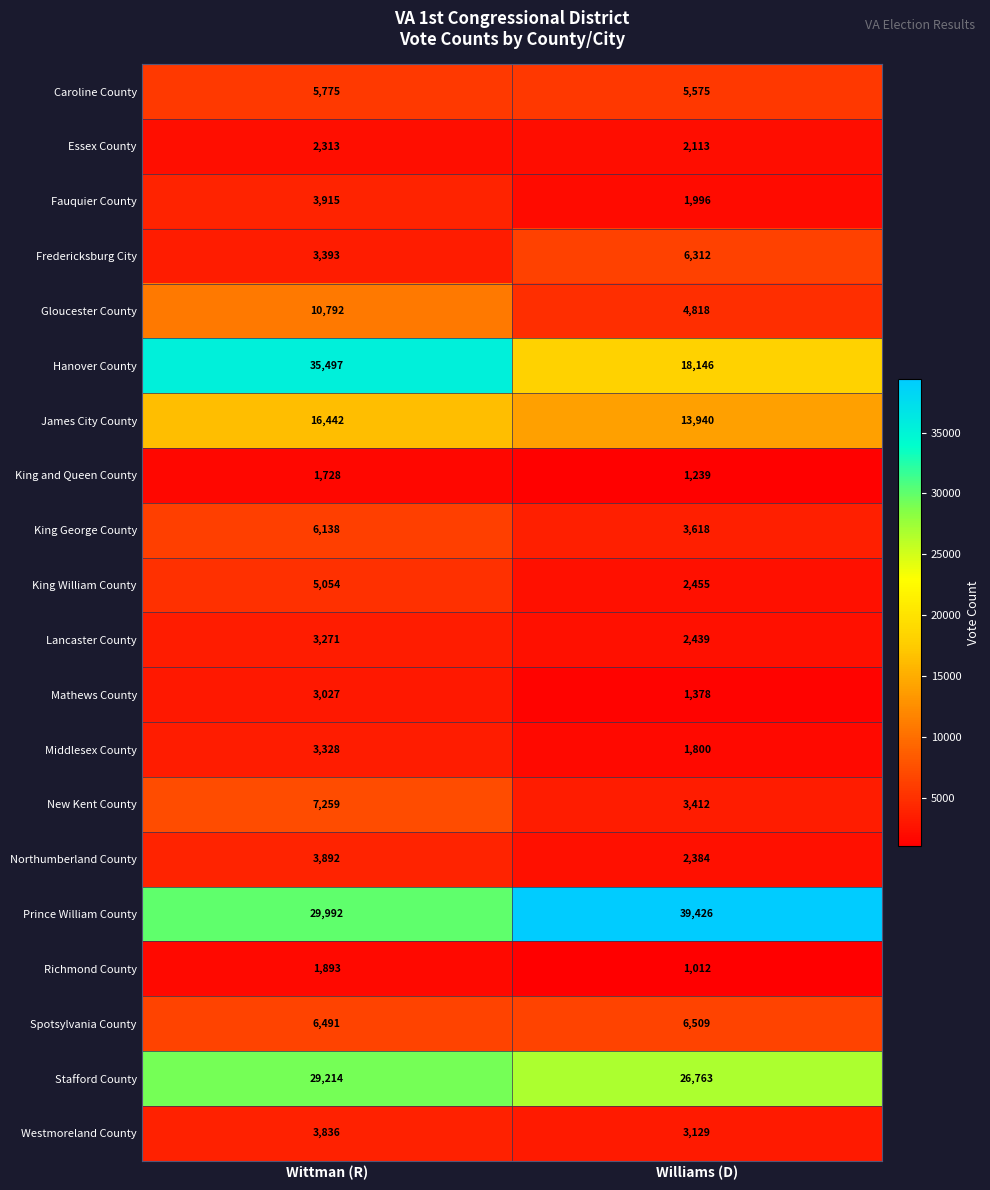

What is the maximum value shown in the chart?

39426